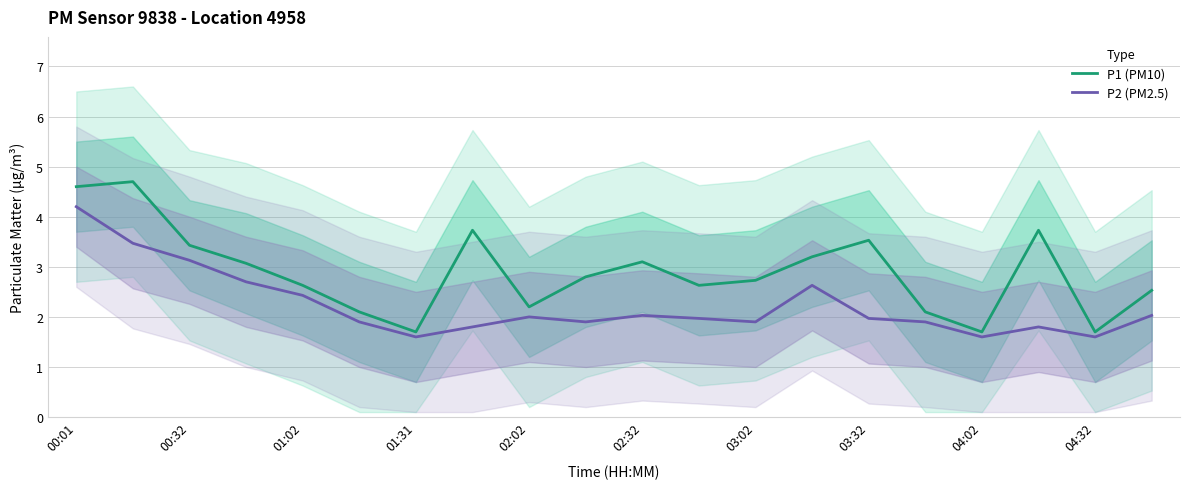

Is it true that P1 (PM10) equals 2.4 at 04:02?

False